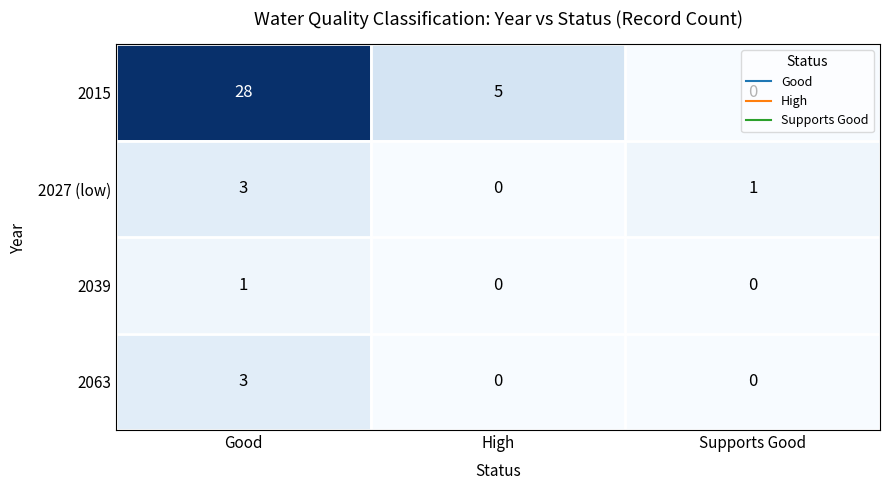

What is the difference between the highest and lowest values at Good?

27